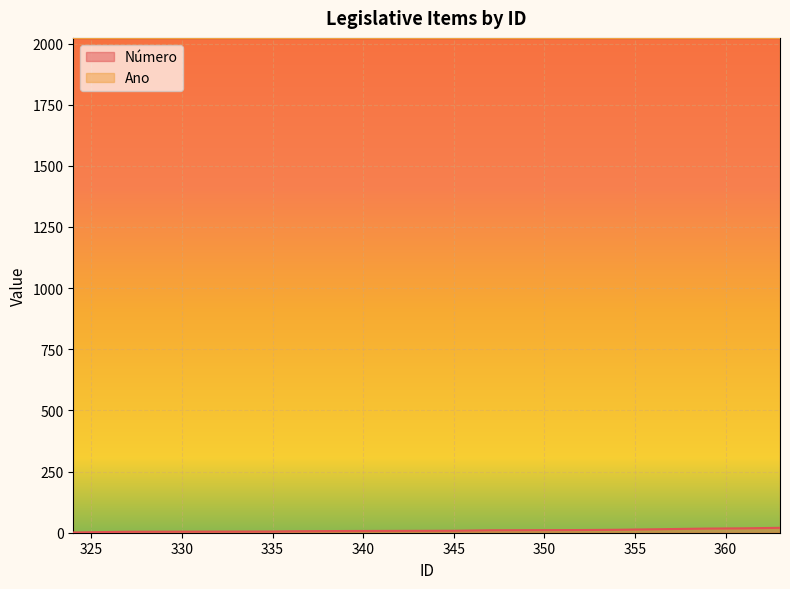

What is the value of the 9th point from the left?

9